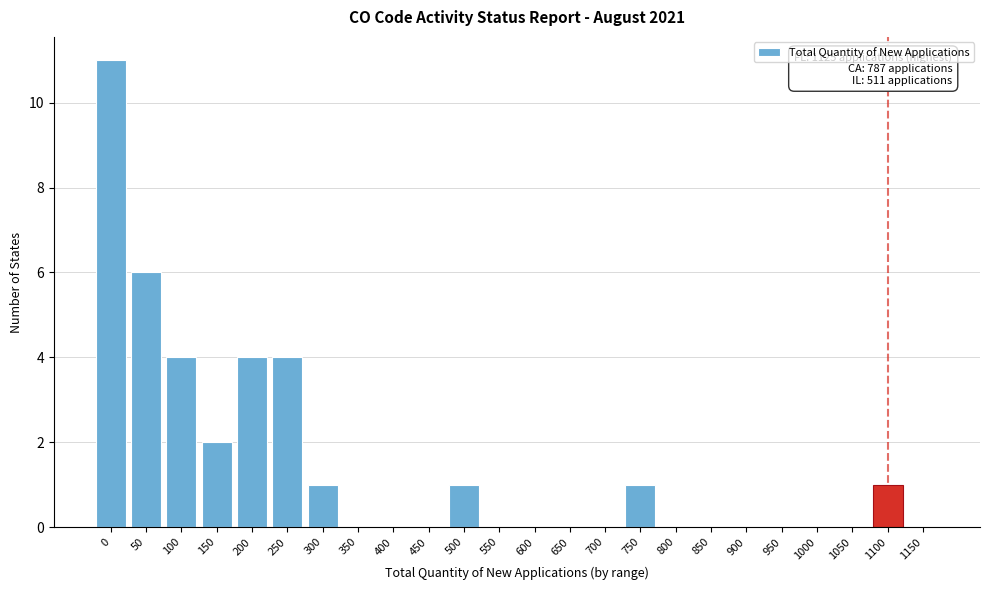

Reading left to right, what are all the values shown in this chart?

0=11	50=6	100=4	150=2	200=4	250=4	300=1	350=0	400=0	450=0	500=1	550=0	600=0	650=0	700=0	750=1	800=0	850=0	900=0	950=0	1000=0	1050=0	1100=1	1150=0